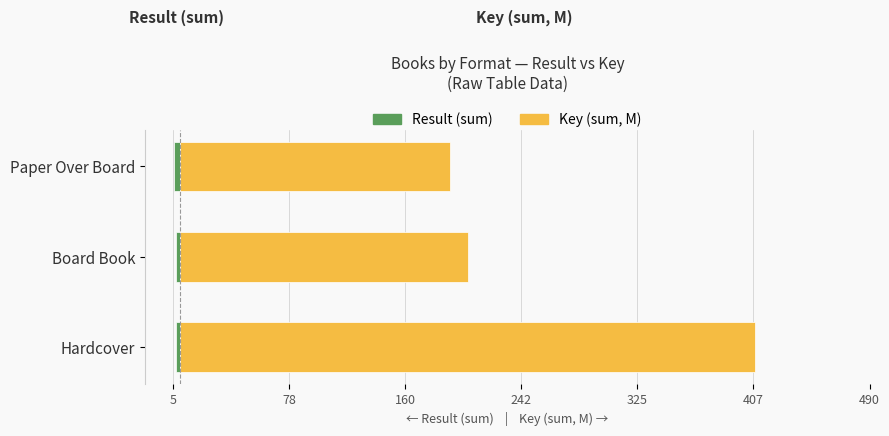

At how many categories does at least one series exceed 70?

3